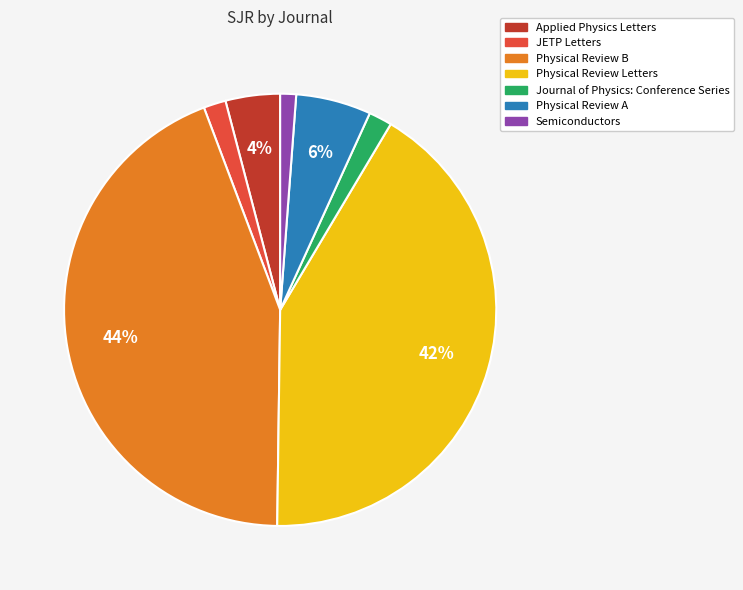

Is there any slice that represents more than half of the pie?

No